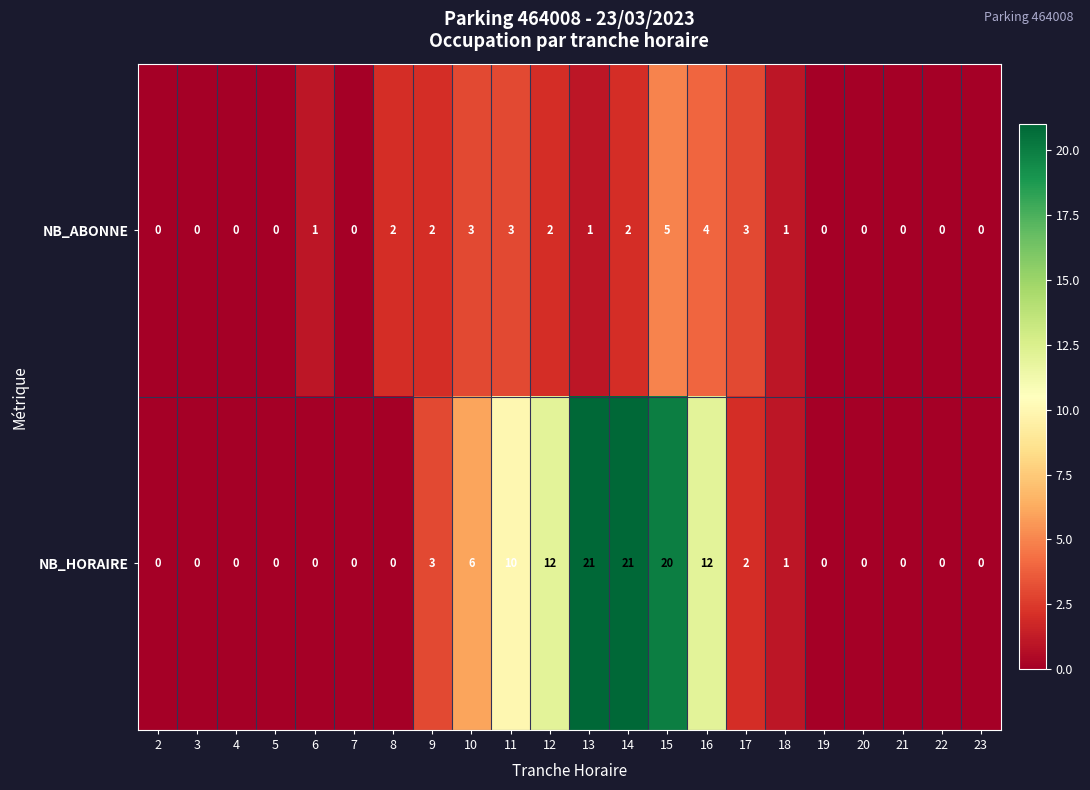

The value of NB_ABONNE at 14 is 2. True or false?

True